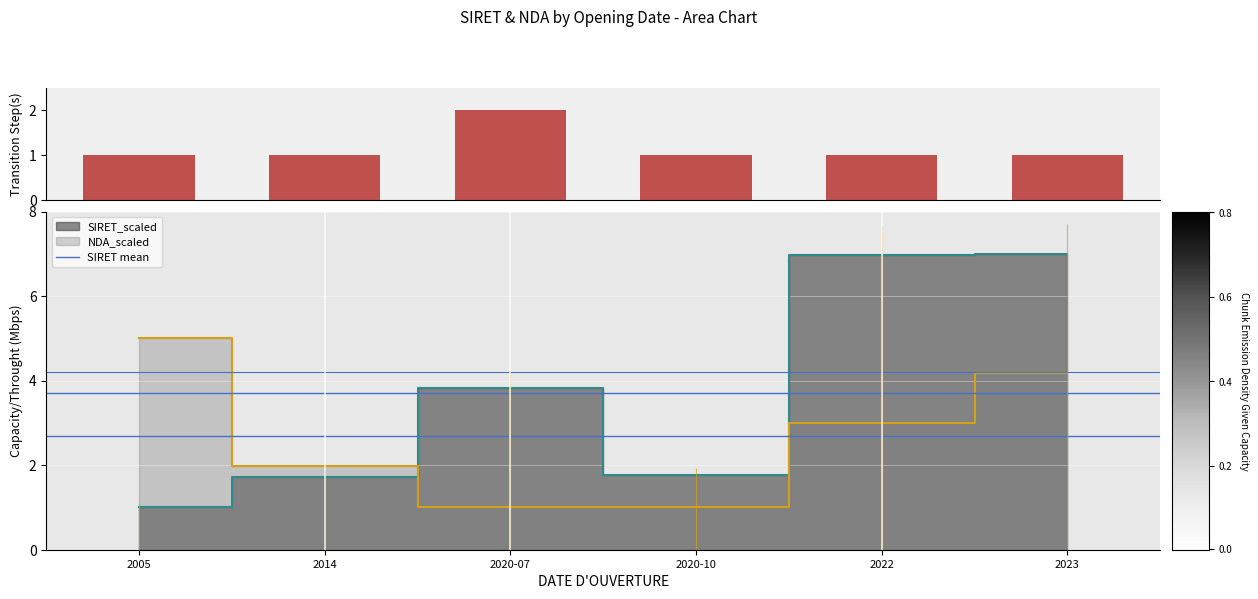

At which label does SIRET_scaled first exceed 3?

2020-07